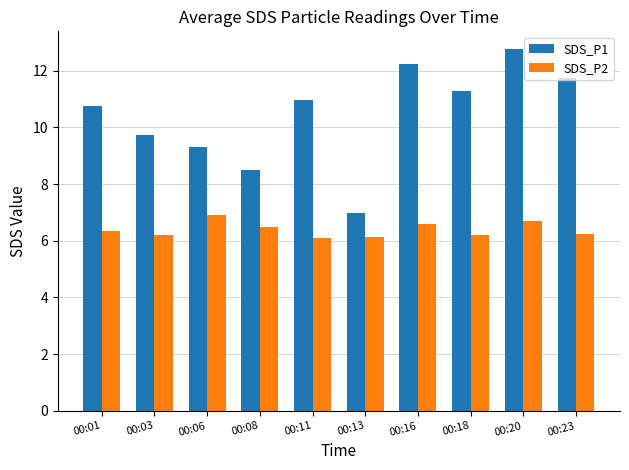

What is the lowest value of the SDS_P2 series?

6.1